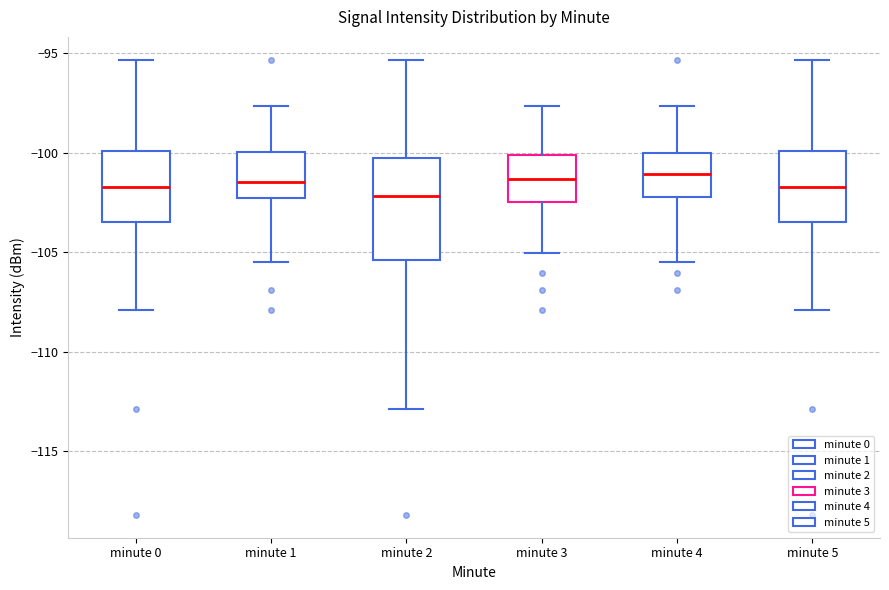

Where does the upper whisker of the box for minute 3 end on the y-axis? The values are not printed on the chart, so give them approximately, as read against the axis.

-97.5